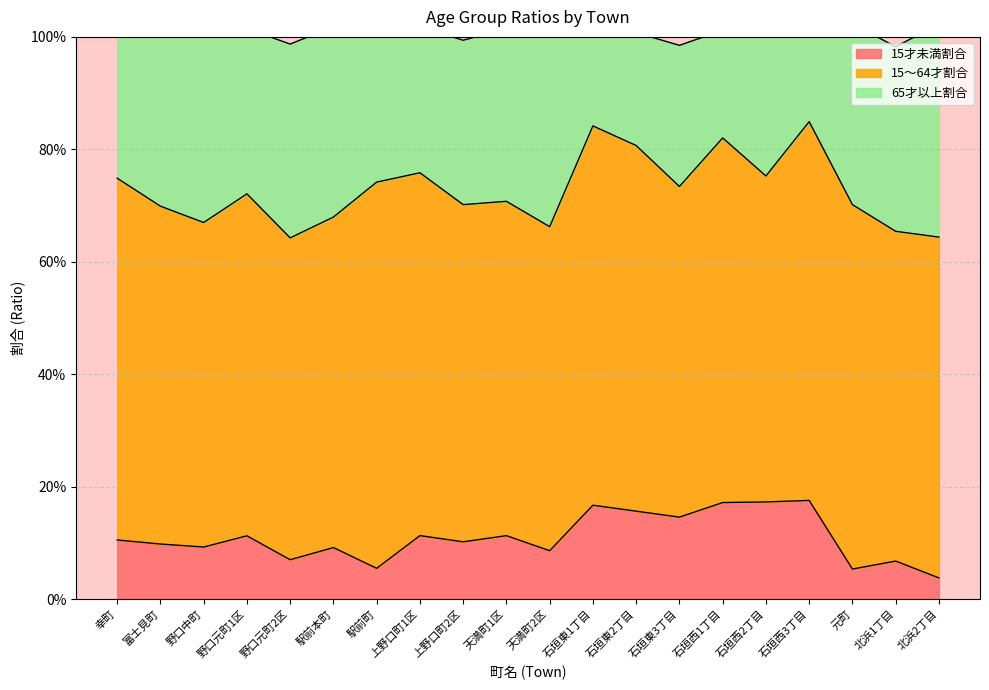

Where is 15才未満割合 nearest to the value 0?

北浜2丁目